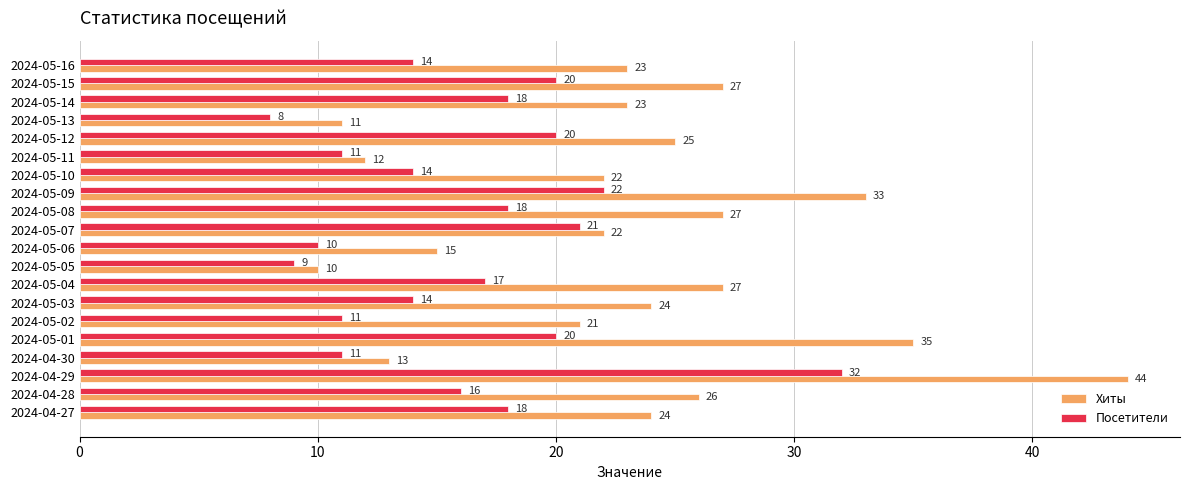

Rank the series by their average value, from highest to lowest.

Хиты, Посетители